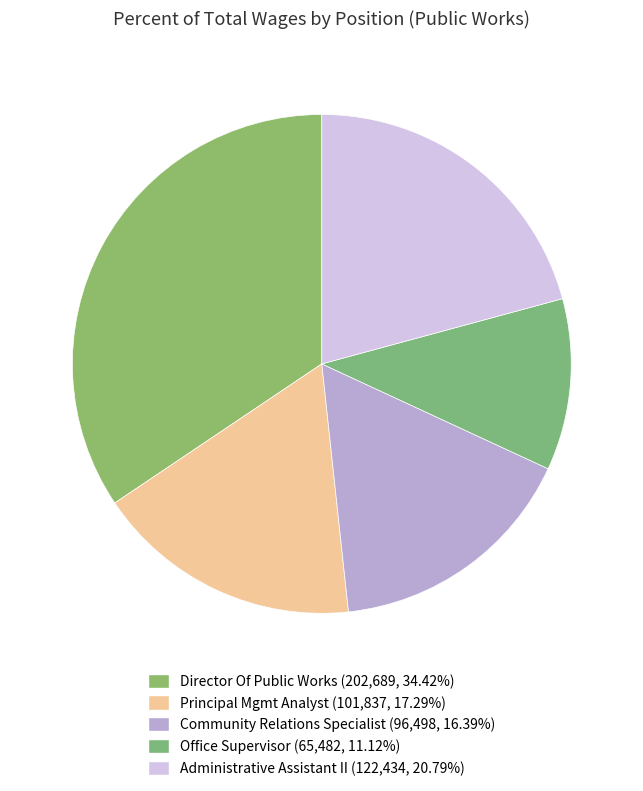

How many segments does this pie chart have?

5